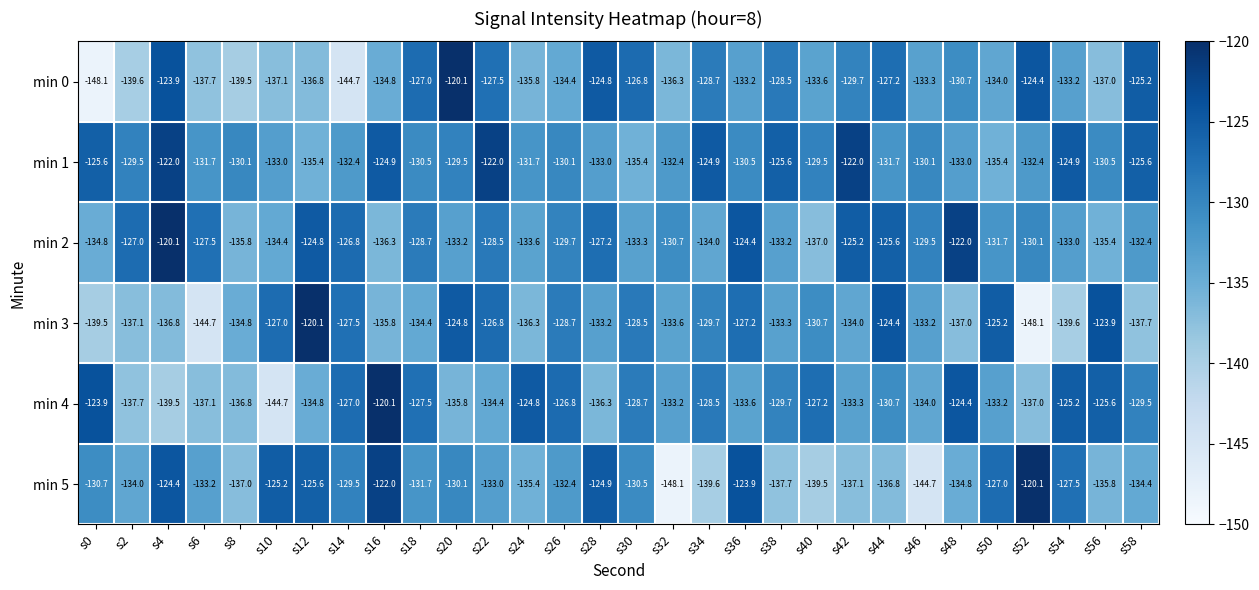

At s42, list the series in order from smallest to largest.

min 5, min 3, min 4, min 0, min 2, min 1